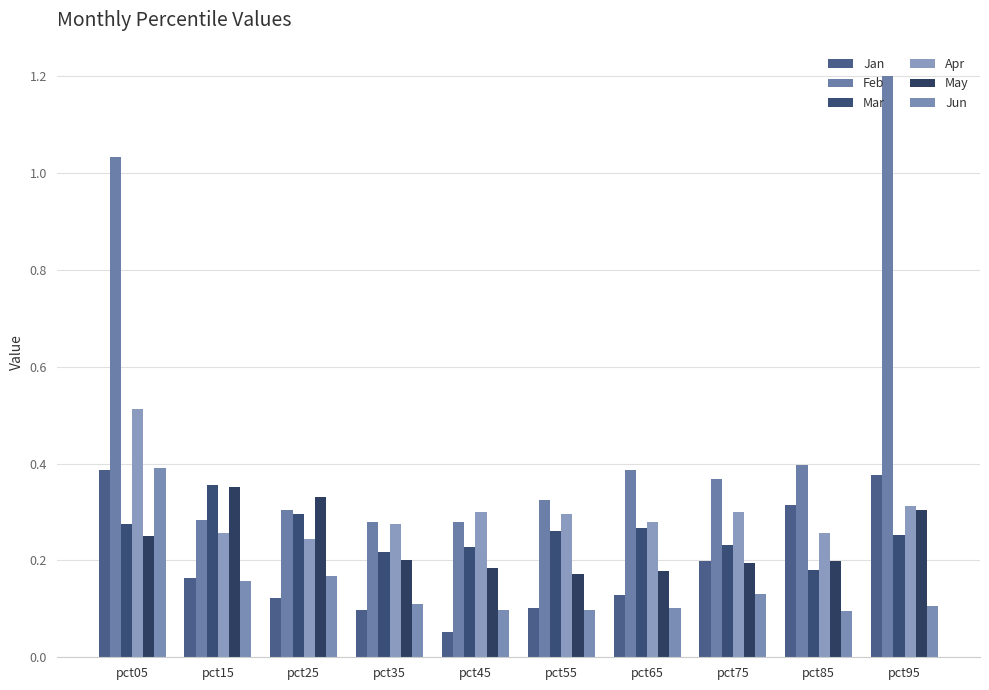

How many bars are there in total?

60